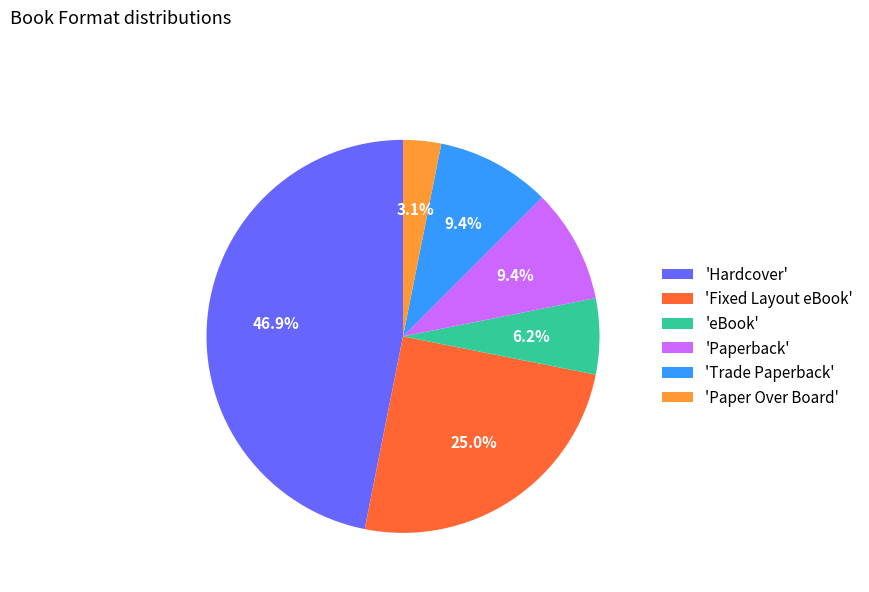

Does any single category account for the majority?

No